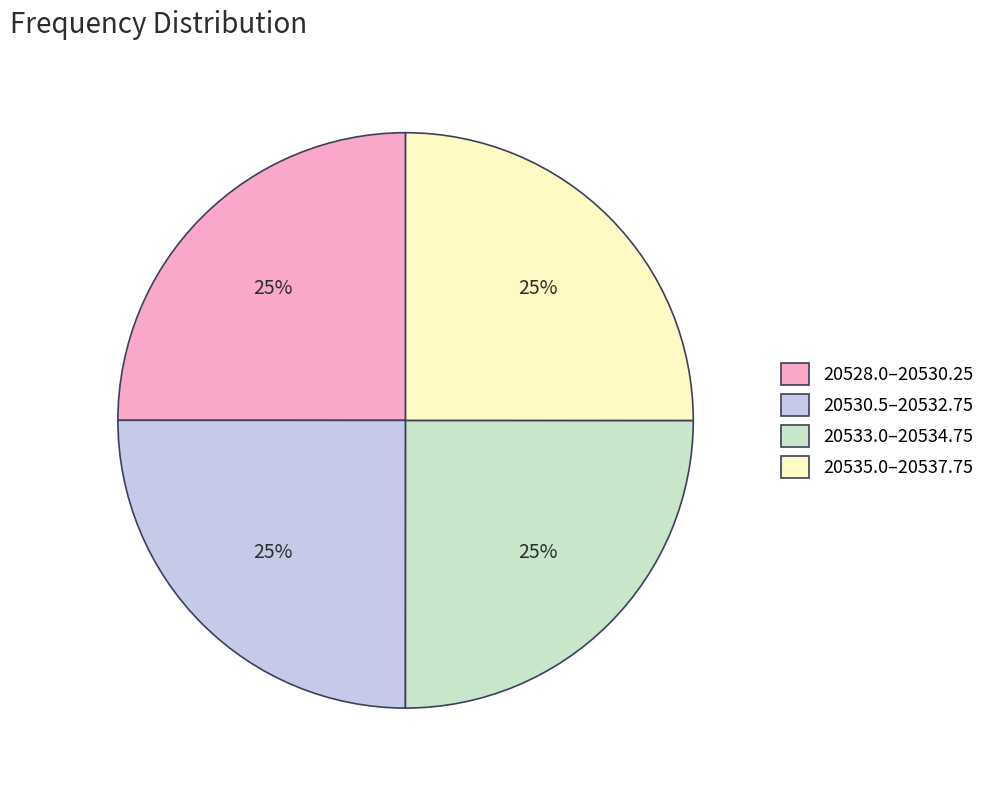

Approximately how many times larger is the value at 20533.0–20534.75 compared to 20528.0–20530.25?

1.0